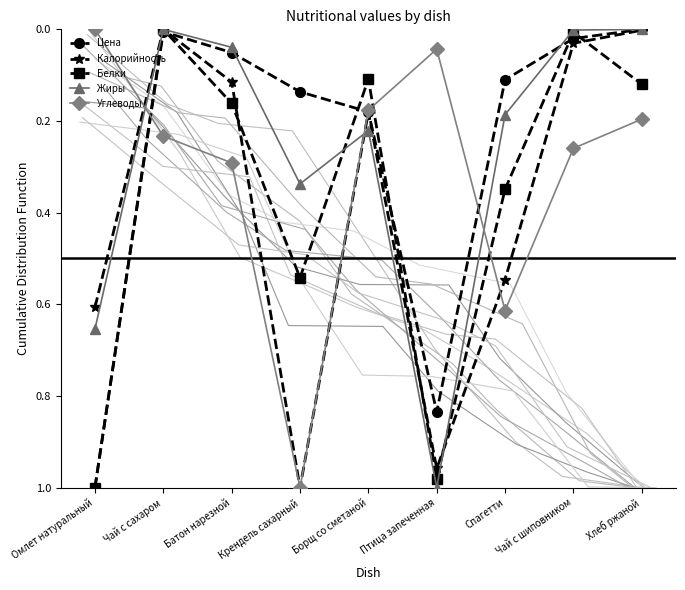

List the labels in order of Углеводы value, largest first.

Крендель сахарный, Спагетти, Батон нарезной, Чай с шиповником, Чай с сахаром, Хлеб ржаной, Борщ со сметаной, Птица запеченная, Омлет натуральный